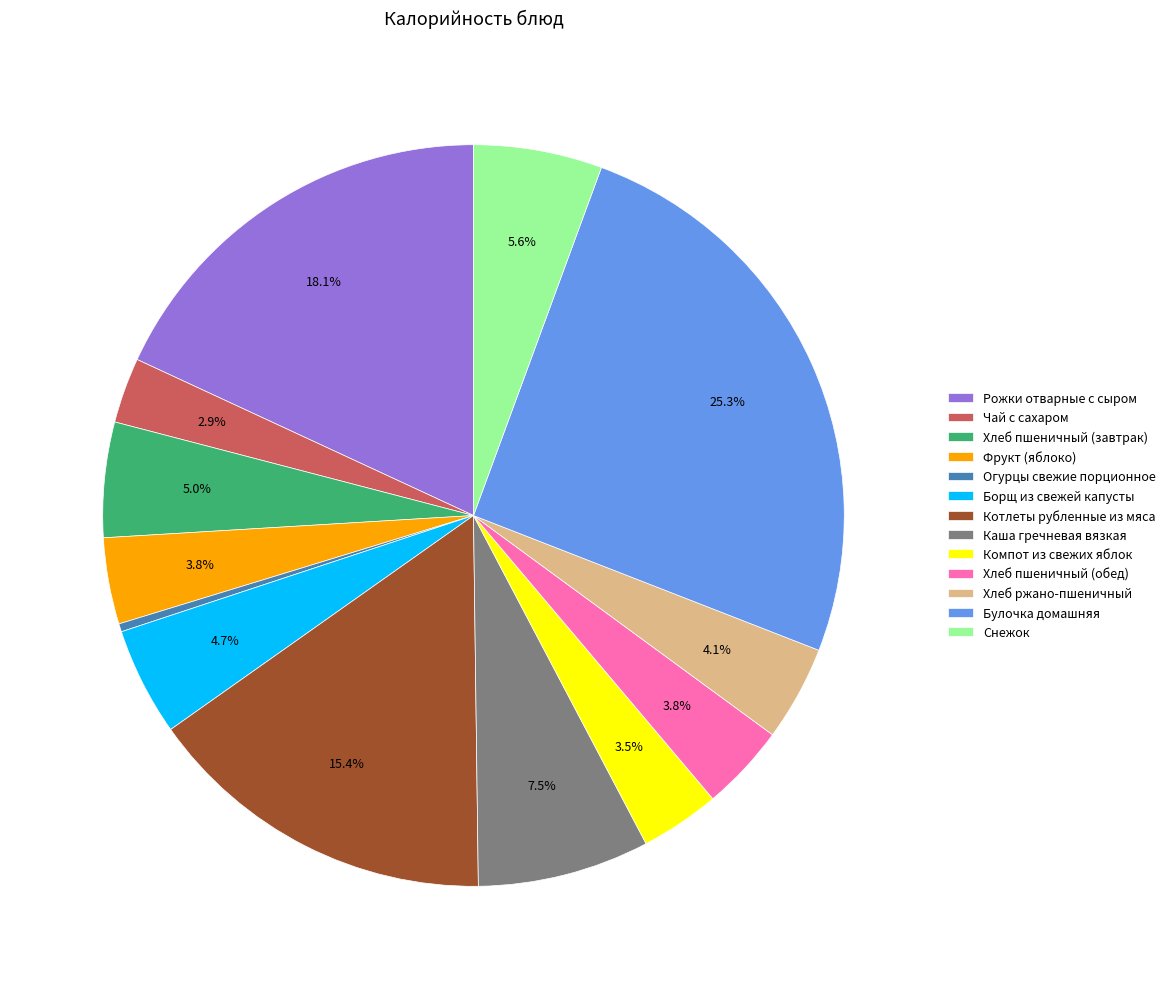

Which slice is the largest?

Булочка домашняя